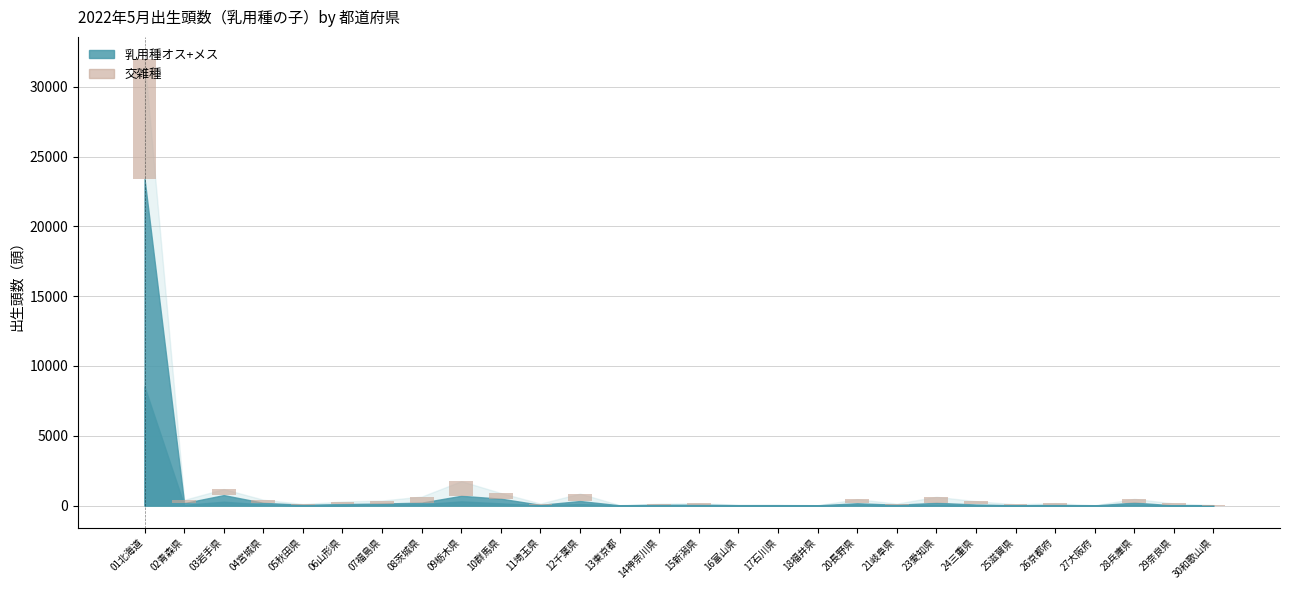

Read the value at 15新潟県, to the nearest 100.

100